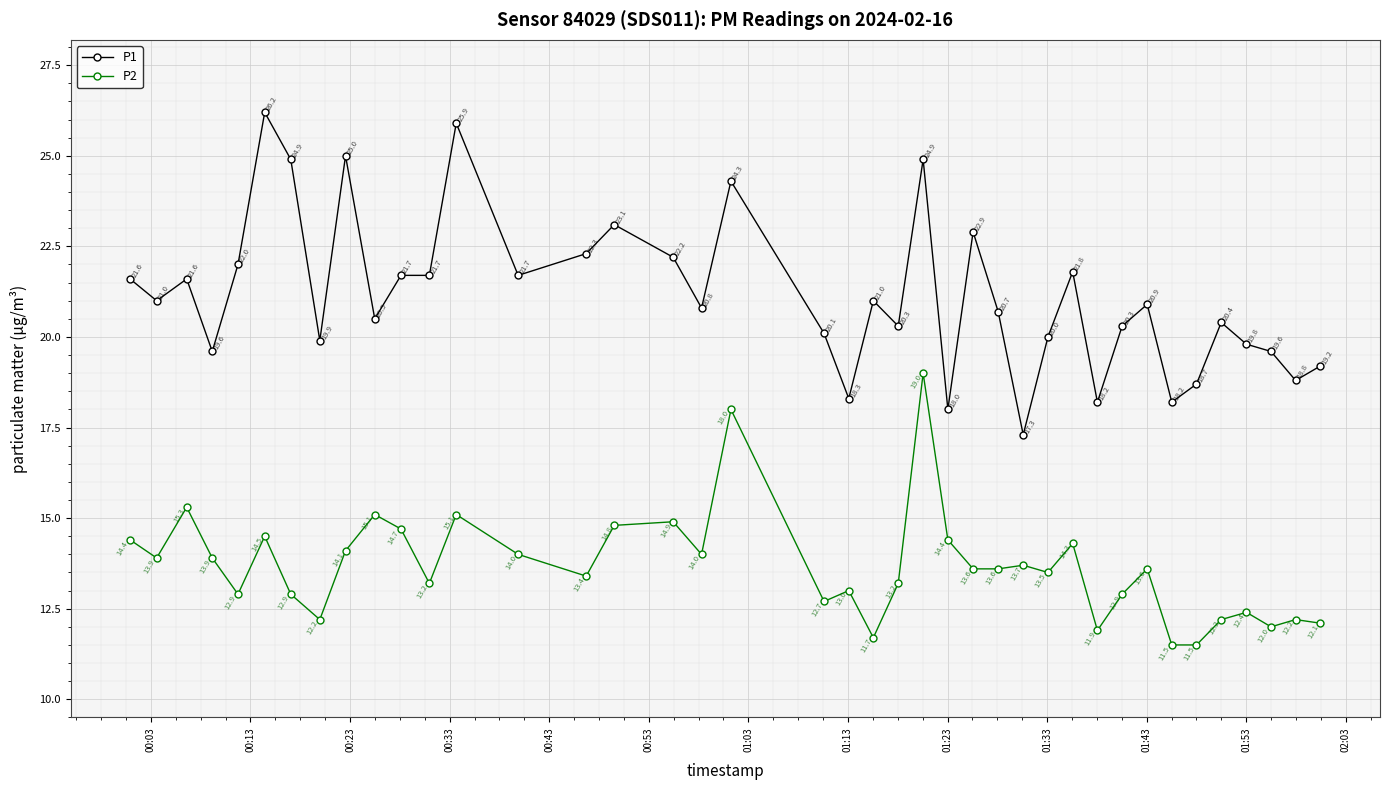

Rank the series by their maximum value, from lowest to highest.

P2, P1